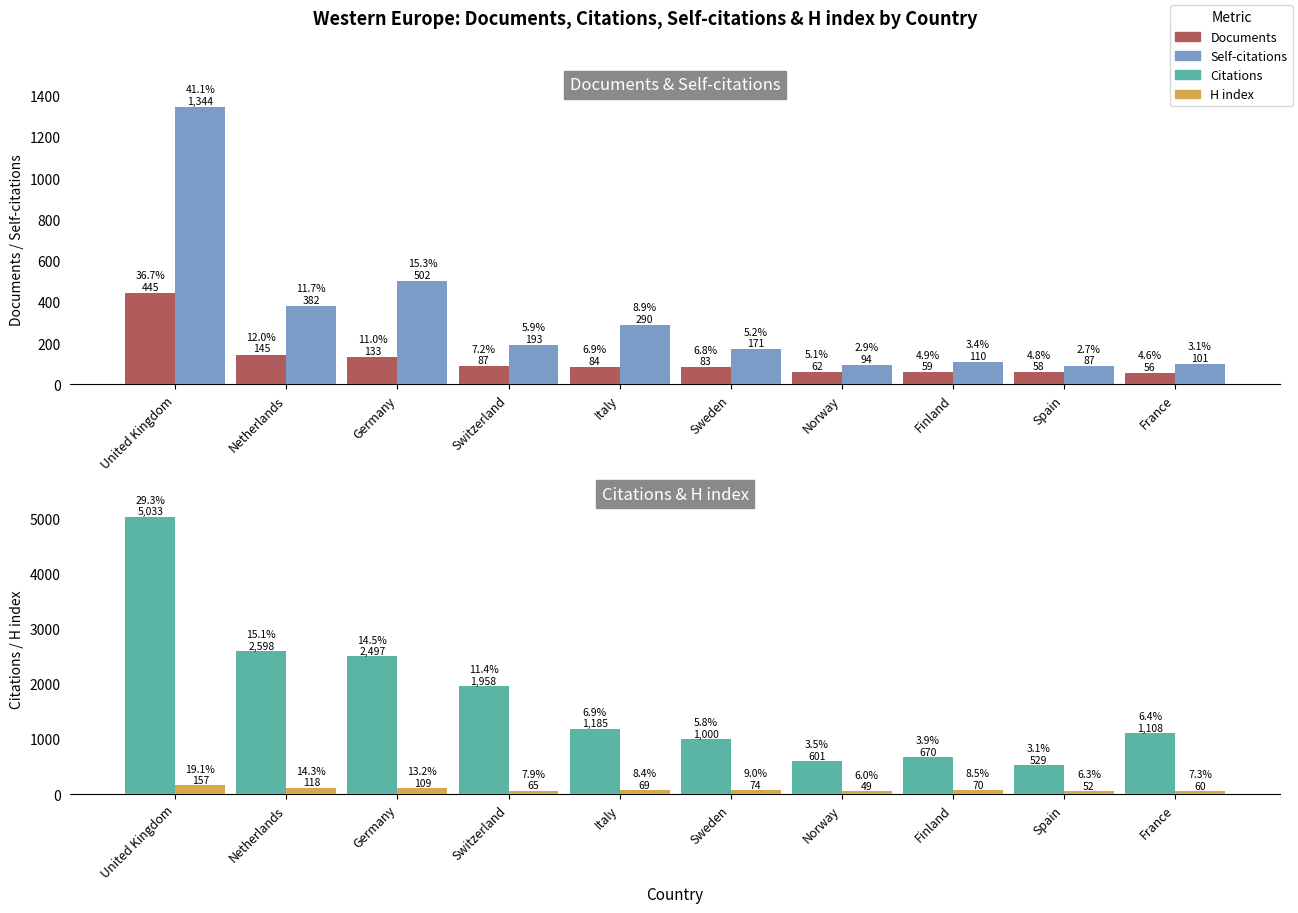

Rank the series by their maximum value, from lowest to highest.

H index, Documents, Self-citations, Citations